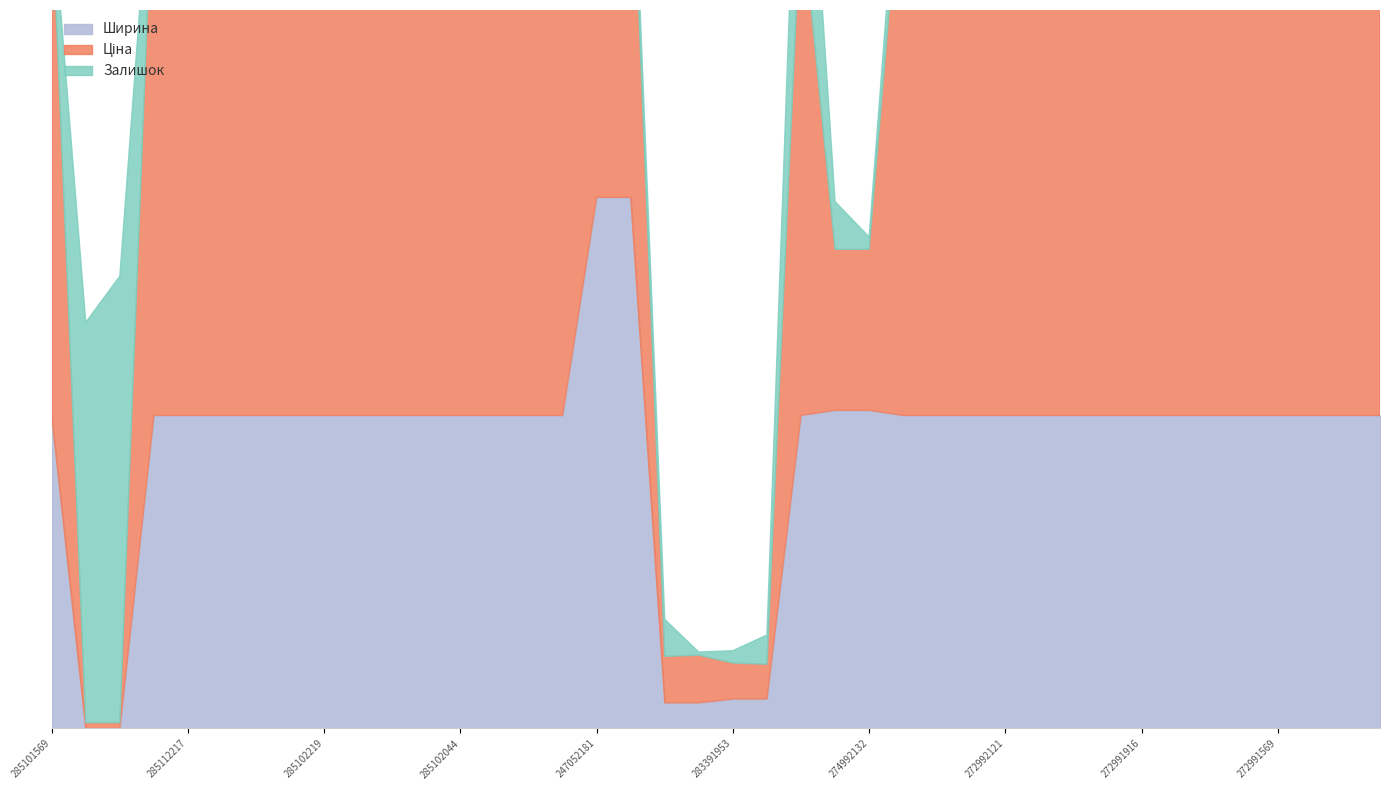

Is the value of Ціна at 273001918 greater than the value of Ширина at 285101913?

Yes